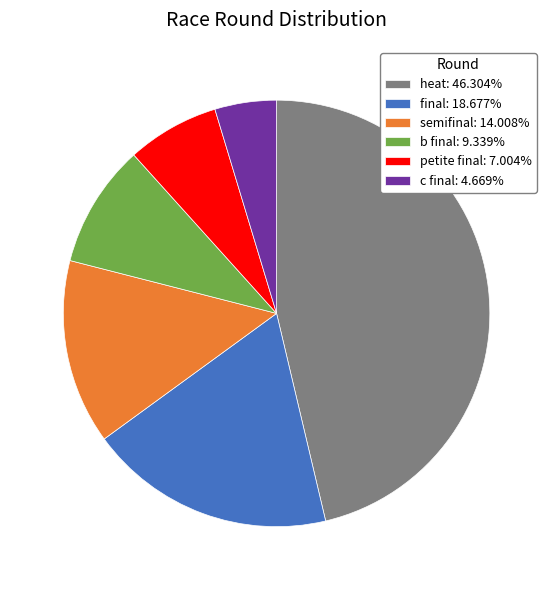

Combined, do petite final: 7.004% and b final: 9.339% account for over 50%?

No